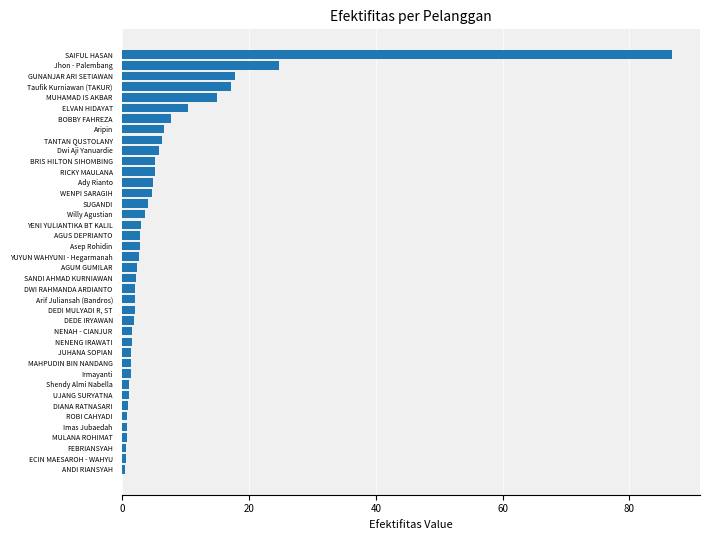

What is the change in value from Dwi Aji Yanuardie to Taufik Kurniawan (TAKUR)?

+11.3